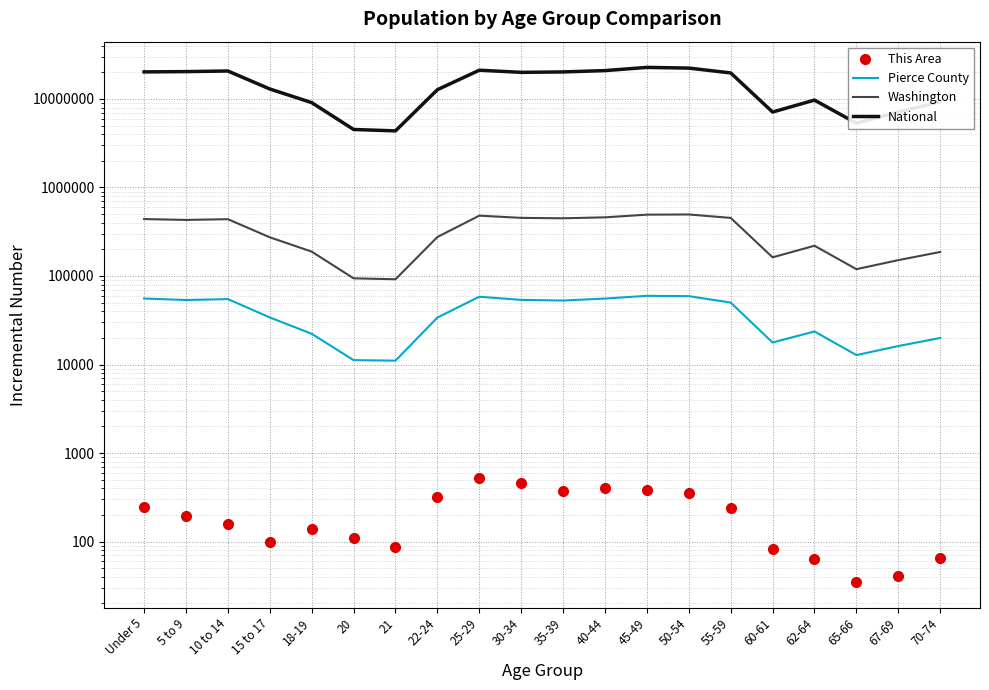

Count the number of data series in this chart.

4